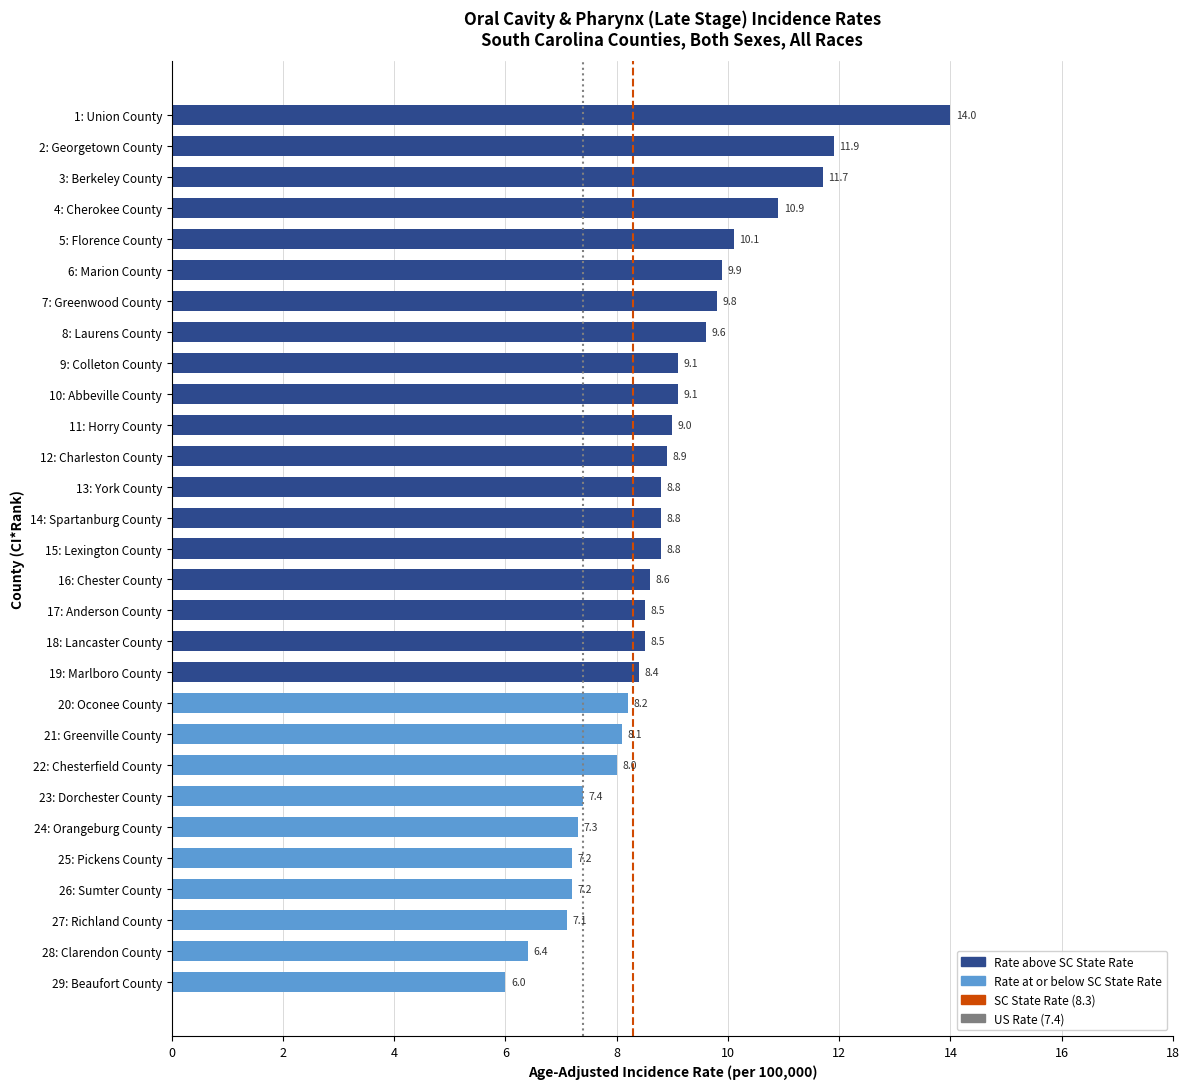

True or false: the data shows 13.2 at 18: Lancaster County.

False